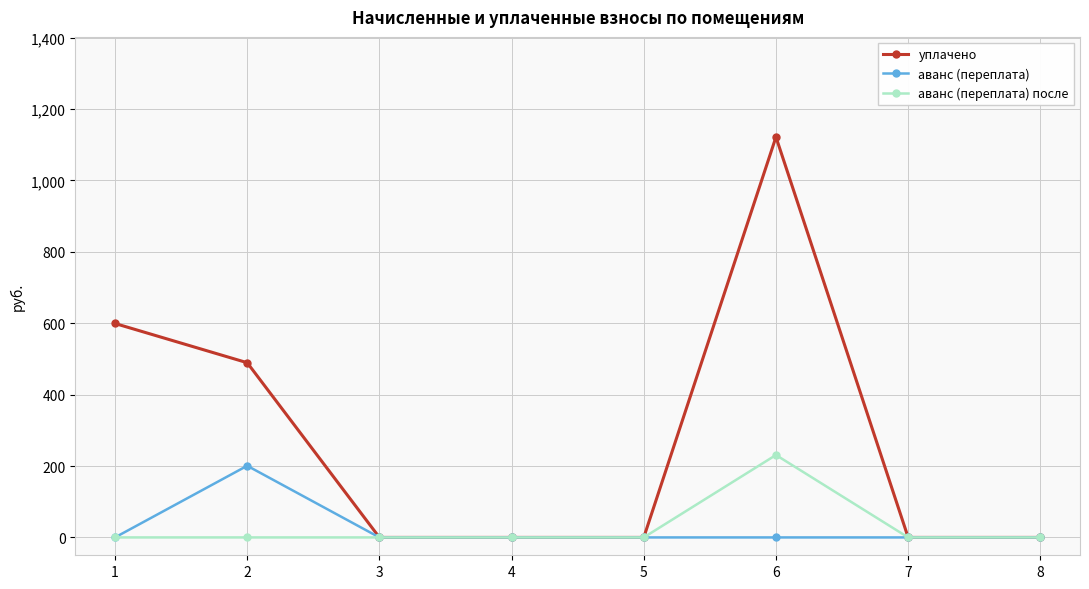

Is it true that аванс (переплата) equals -101.8 at 8?

False